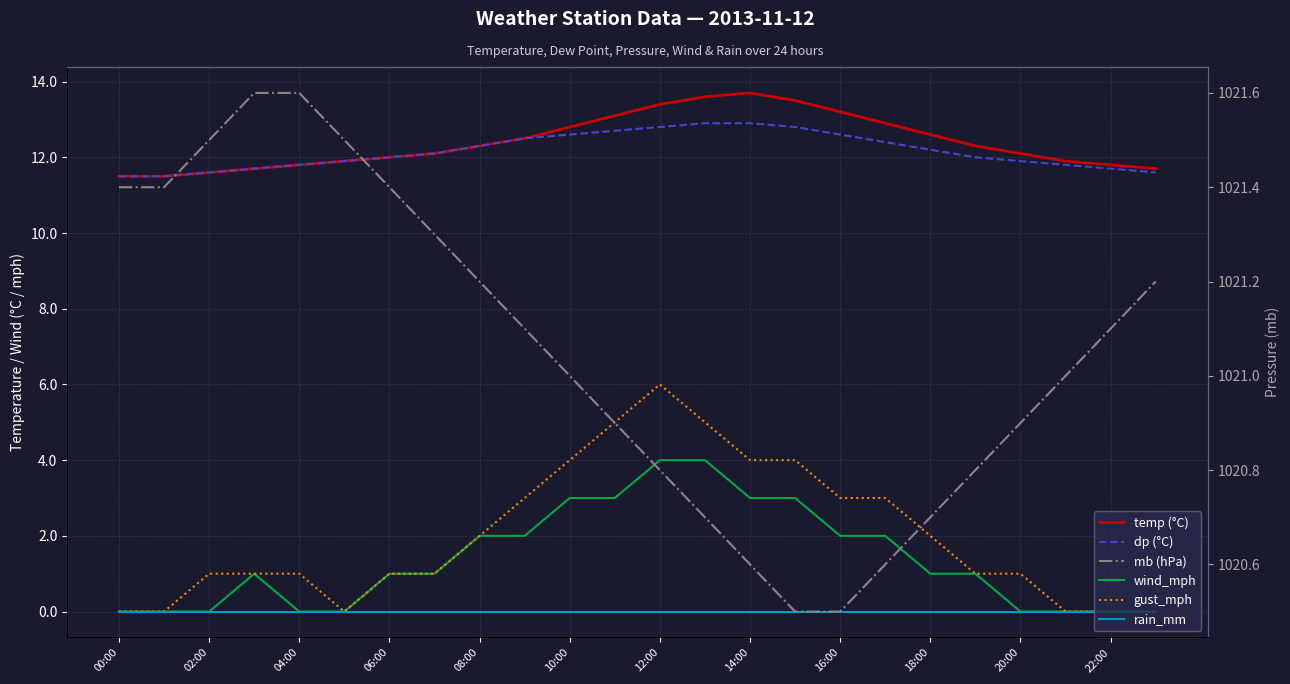

What is the label of the 1st point from the right?

23